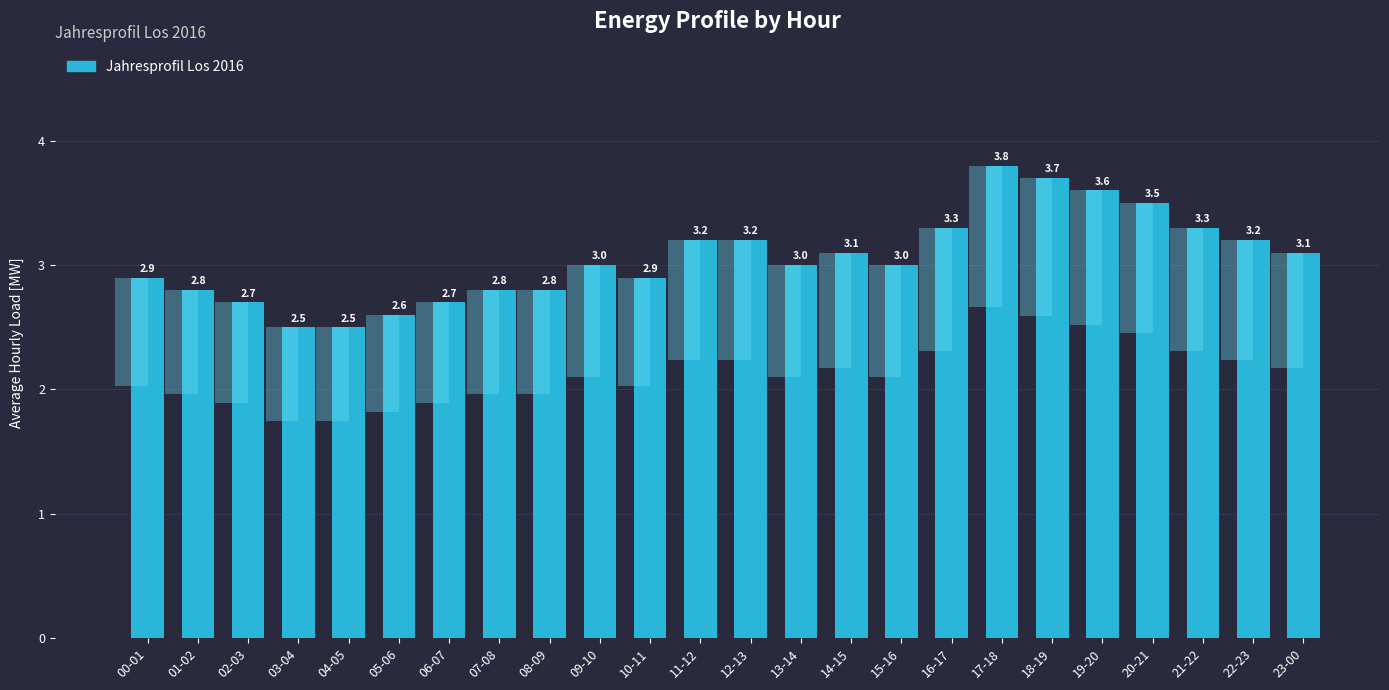

The value at 11-12 is 1.6. True or false?

False